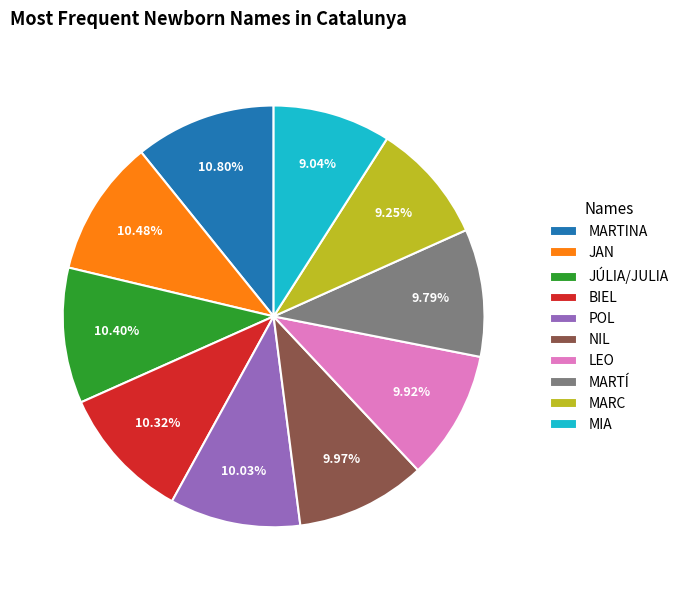

Approximately how many times larger is the value at POL compared to LEO?

1.0